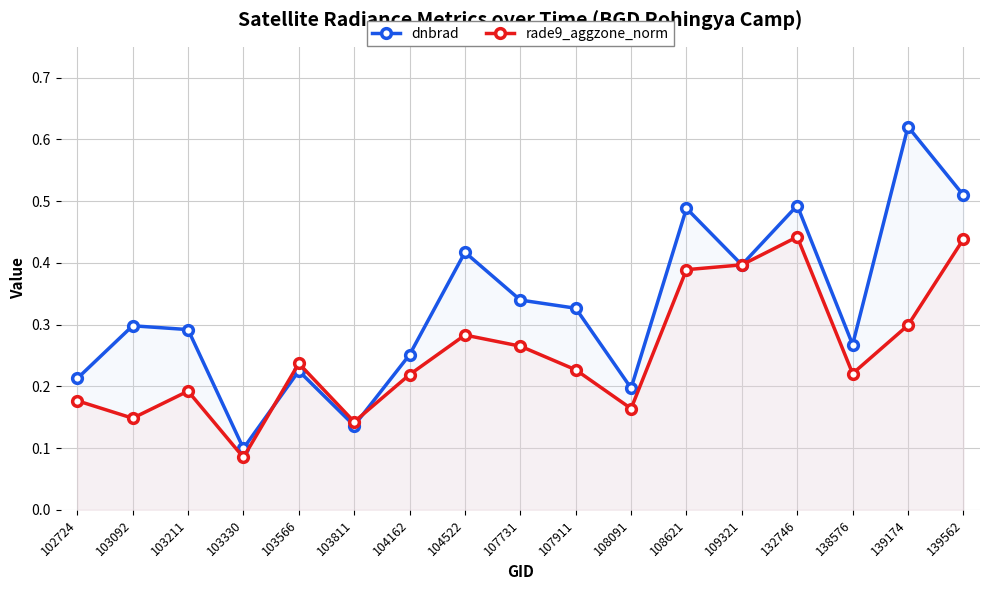

Is the value of rade9_aggzone_norm at 108091 greater than the value of dnbrad at 104522?

No